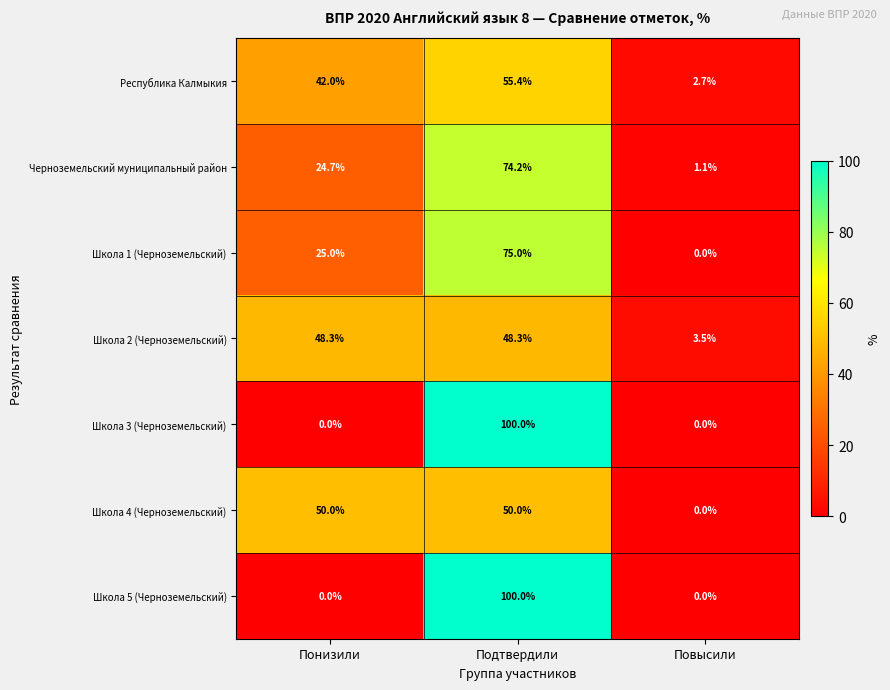

What is the sum of all Школа 4 (Черноземельский) values?

100.0